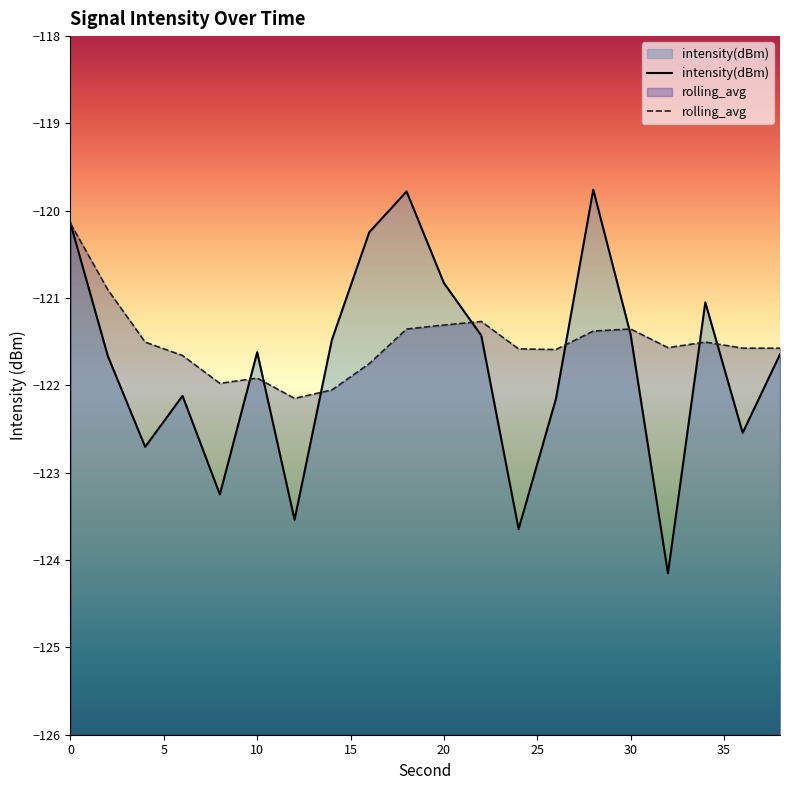

How many values in the intensity(dBm) series are below -121?

15